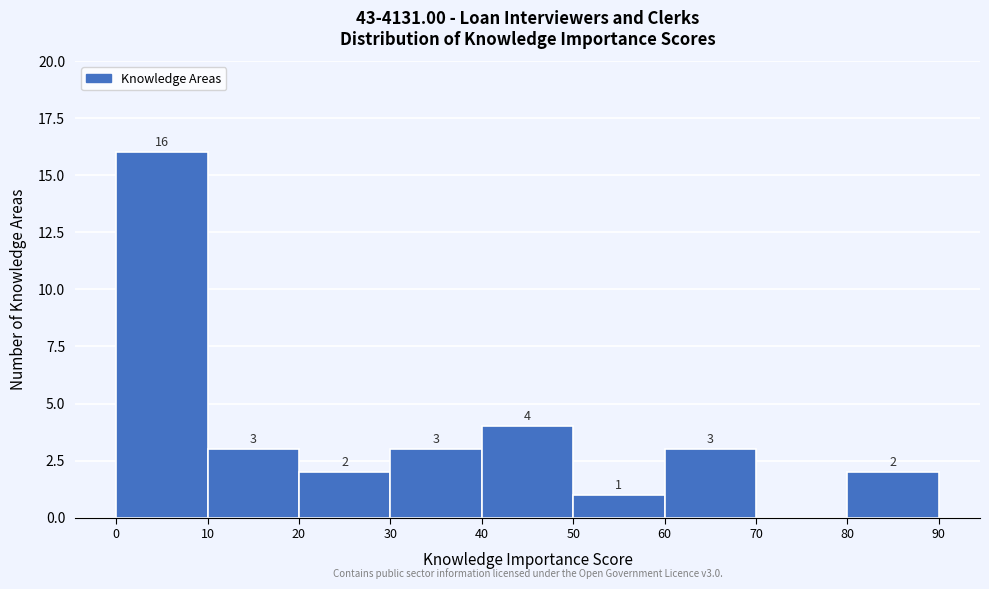

Which range on the x-axis has the tallest bar?

0 to 10